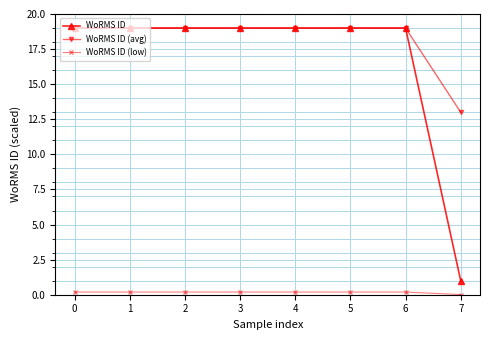

Which series has the largest range (max minus min)?

WoRMS ID